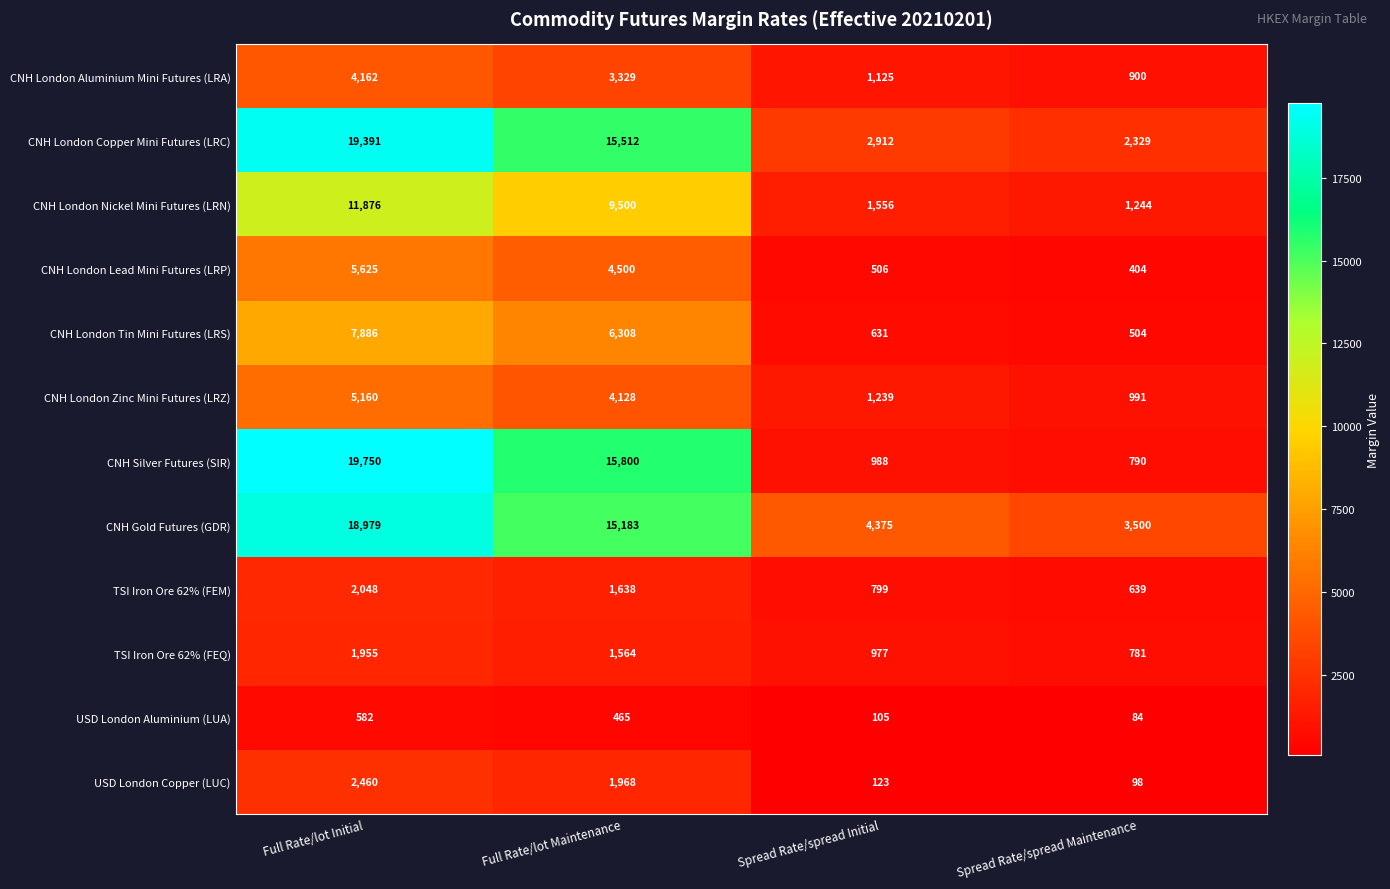

What is the minimum value for CNH London Aluminium Mini Futures (LRA)?

900